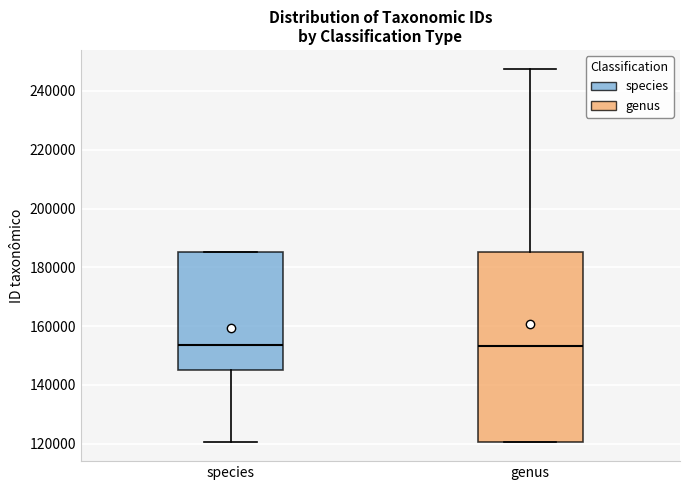

Reading left to right, transcribe this box plot: for each box, give where its median line is, the range the box spans, and where its two whiskers end, as read against the y-axis. The values are not printed on the chart, so give them approximately, as read against the axis.

species: median 154000, box 146000 to 186000, whiskers 120000 to 186000
genus: median 154000, box 120000 to 186000, whiskers 120000 to 248000